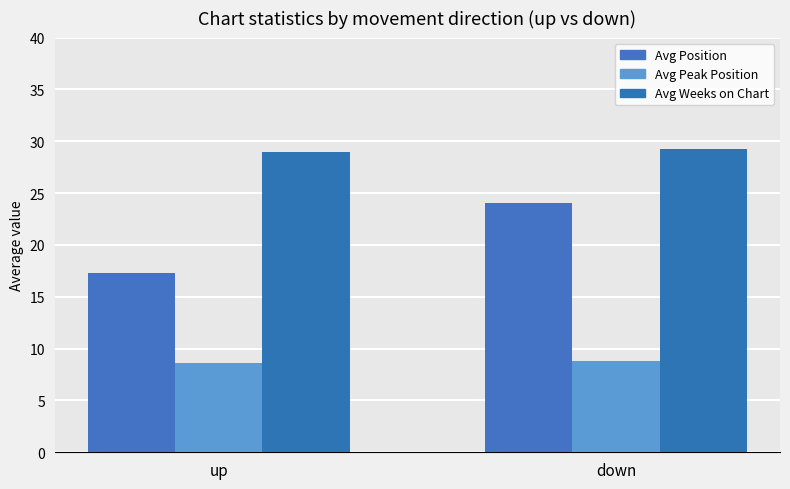

What is the sum of the Avg Peak Position values at up and down?

17.4